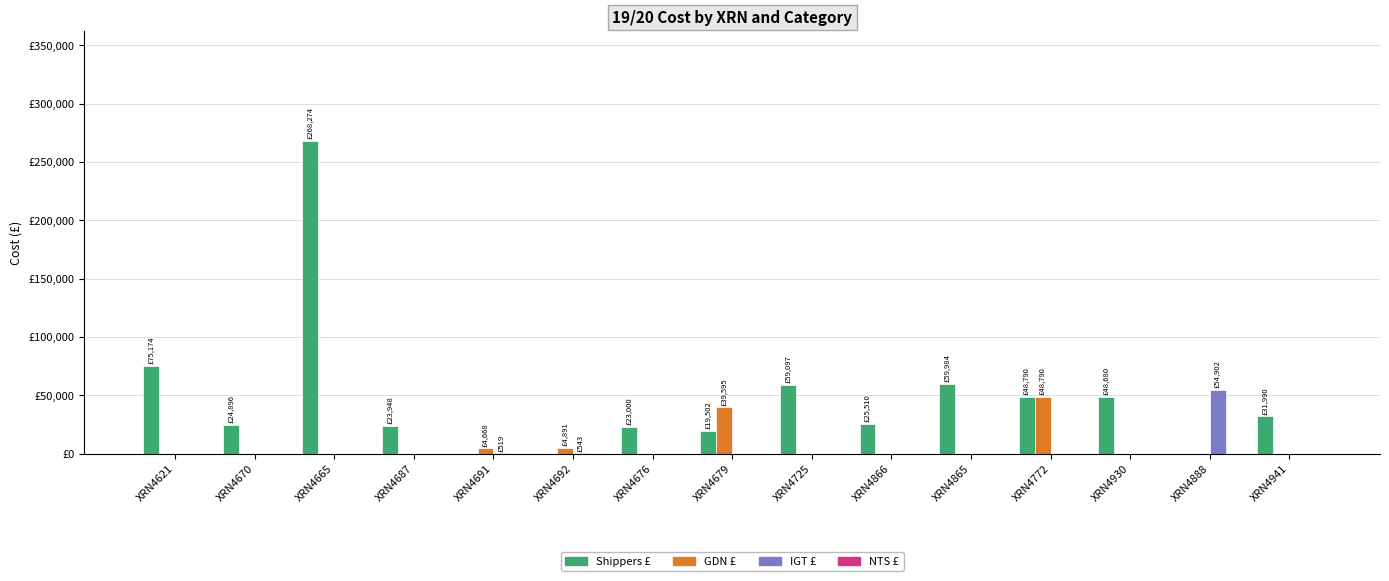

Reading right to left, list all the values displayed in this chart.

Shippers £: XRN4941=31990.1	XRN4888=0.0	XRN4930=48679.7	XRN4772=48789.5	XRN4865=59984.0	XRN4866=25510.0	XRN4725=59097.0	XRN4679=19502.0	XRN4676=23000.0	XRN4692=0.0	XRN4691=0.0	XRN4687=23948.0	XRN4665=268274.0	XRN4670=24896.0	XRN4621=75174.0
GDN £: XRN4941=0.0	XRN4888=0.0	XRN4930=0.0	XRN4772=48789.5	XRN4865=0.0	XRN4866=0.0	XRN4725=0.0	XRN4679=39595.0	XRN4676=0.0	XRN4692=4890.6	XRN4691=4668.3	XRN4687=0.0	XRN4665=0.0	XRN4670=0.0	XRN4621=0.0
IGT £: XRN4941=0.0	XRN4888=54902.0	XRN4930=0.0	XRN4772=0.0	XRN4865=0.0	XRN4866=0.0	XRN4725=0.0	XRN4679=0.0	XRN4676=0.0	XRN4692=543.4	XRN4691=518.7	XRN4687=0.0	XRN4665=0.0	XRN4670=0.0	XRN4621=0.0
NTS £: XRN4941=0.0	XRN4888=0.0	XRN4930=0.0	XRN4772=0.0	XRN4865=0.0	XRN4866=0.0	XRN4725=0.0	XRN4679=0.0	XRN4676=0.0	XRN4692=0.0	XRN4691=0.0	XRN4687=0.0	XRN4665=0.0	XRN4670=0.0	XRN4621=0.0